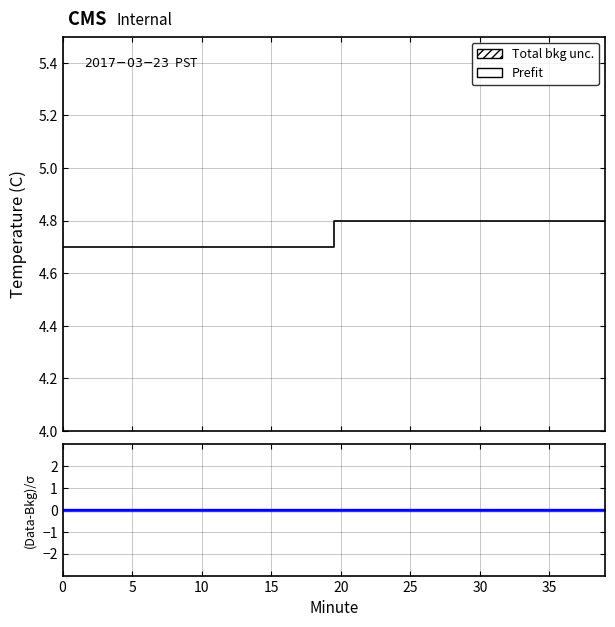

Read the value at 24.

4.8